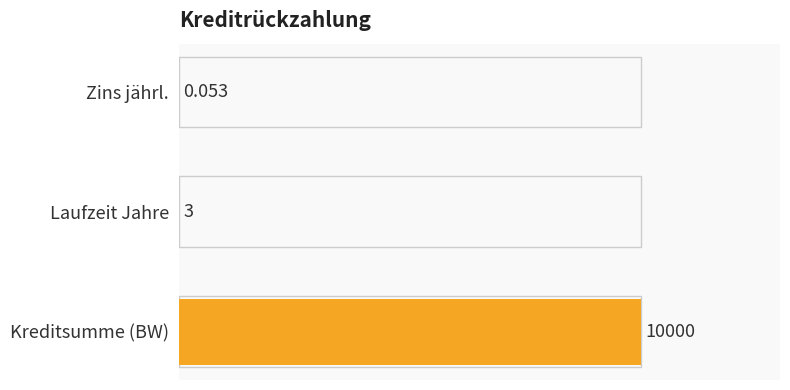

List the labels in order of value, largest first.

Kreditsumme (BW), Laufzeit Jahre, Zins jährl.